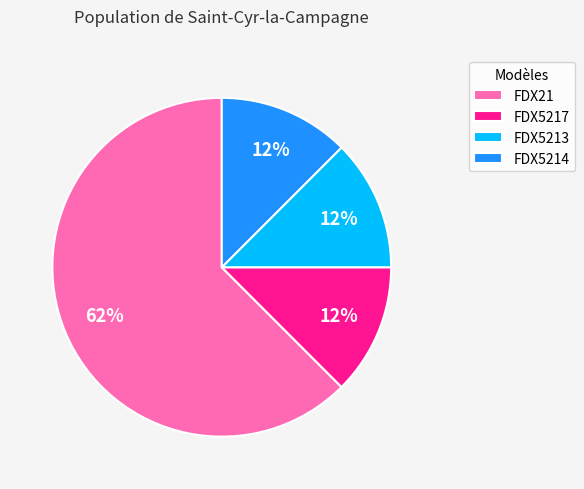

Is it true that FDX5214 is 20% of the pie?

False